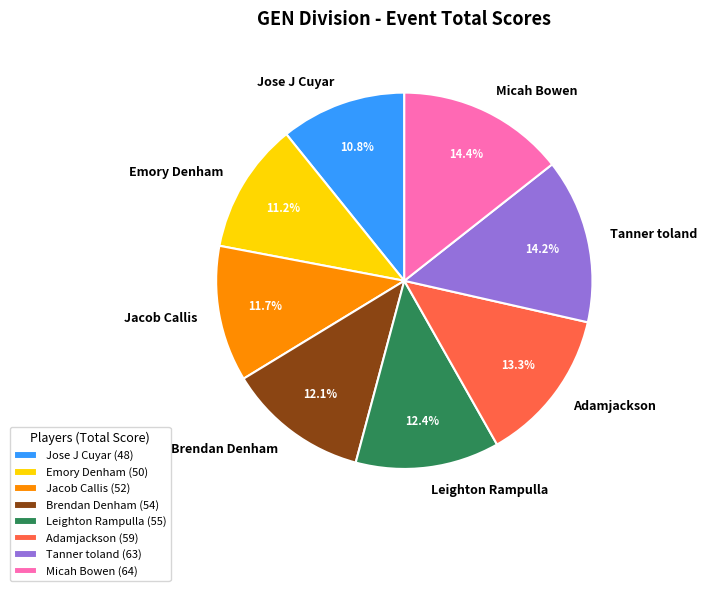

What percentage do Jacob Callis and Emory Denham together represent?

22.9%